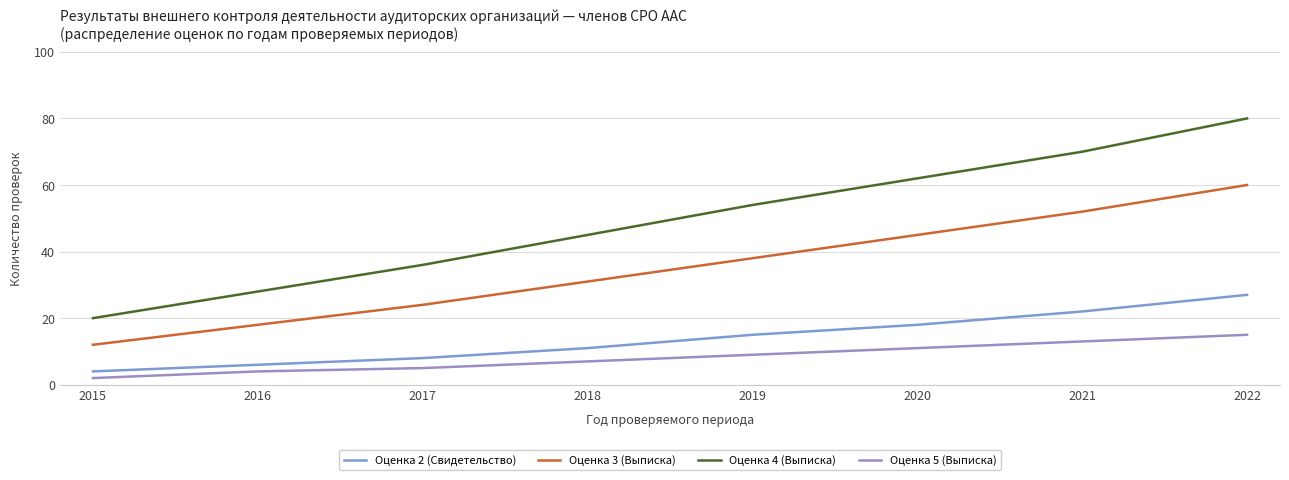

How many Оценка 4 (Выписка) values are between 36 and 70?

5